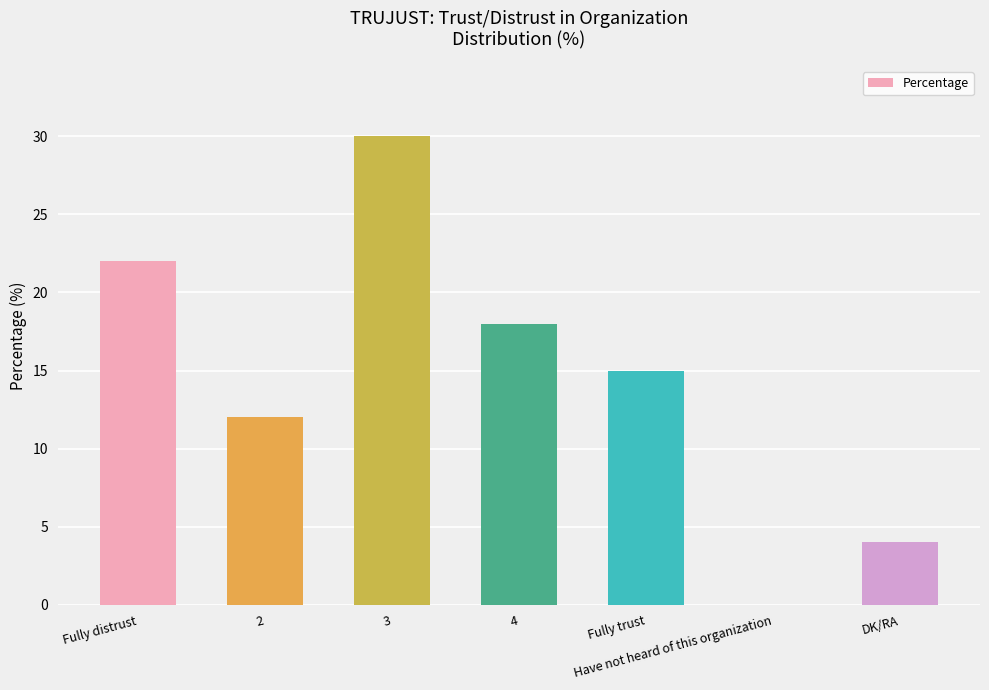

Which category has the highest value across all series?

3